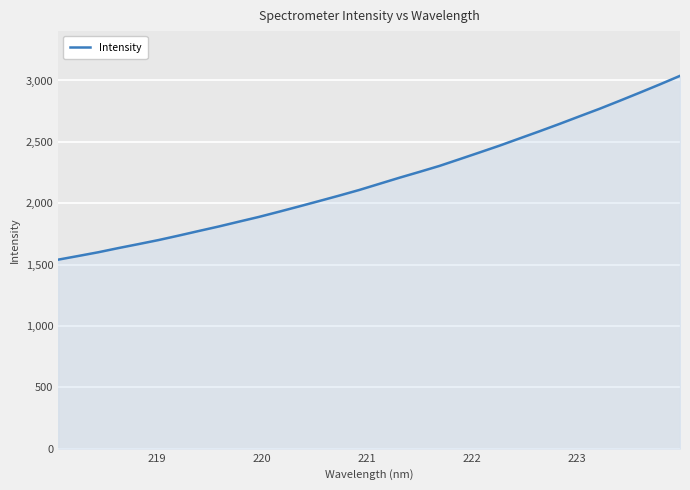

What is the maximum value shown in the chart?

3037.7